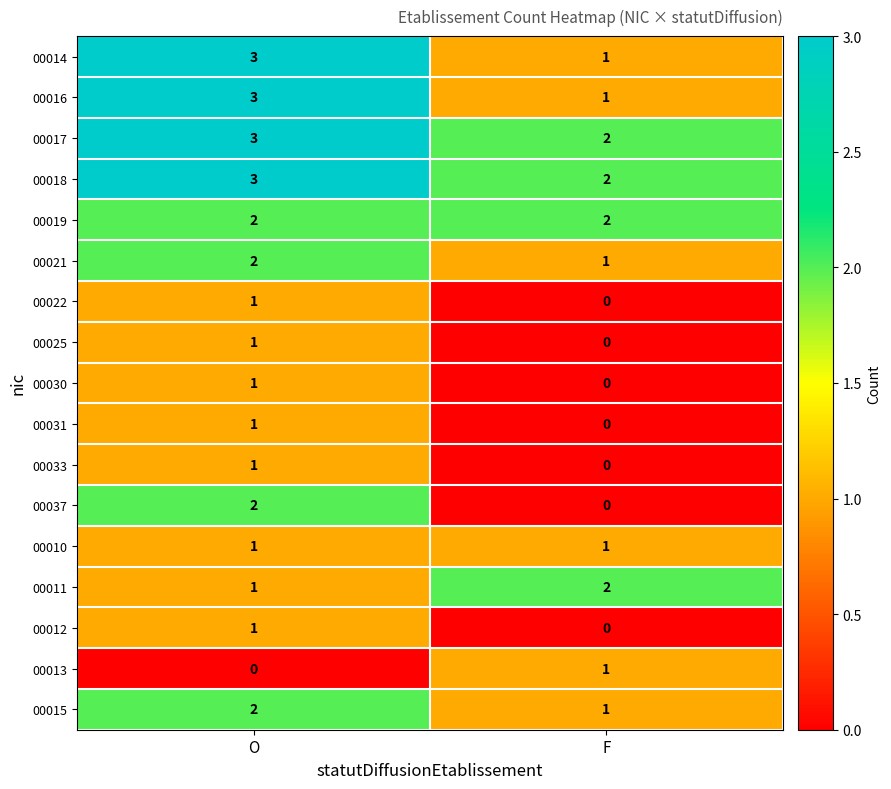

What is the difference between the highest and lowest values at O?

3